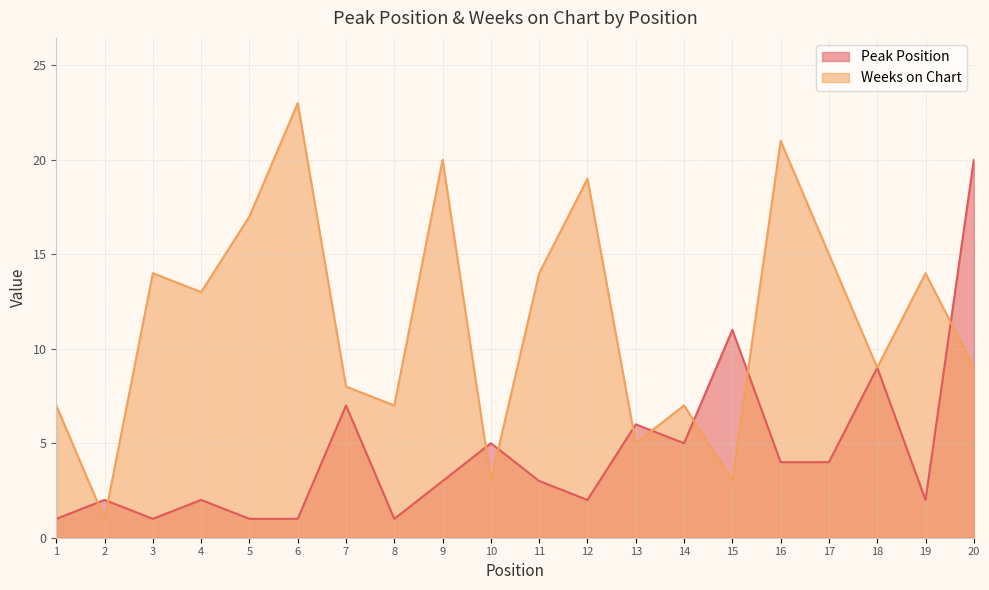

Reading right to left, extract all data points from this chart.

Peak Position: 20=20	19=2	18=9	17=4	16=4	15=11	14=5	13=6	12=2	11=3	10=5	9=3	8=1	7=7	6=1	5=1	4=2	3=1	2=2	1=1
Weeks on Chart: 20=9	19=14	18=9	17=15	16=21	15=3	14=7	13=5	12=19	11=14	10=3	9=20	8=7	7=8	6=23	5=17	4=13	3=14	2=1	1=7